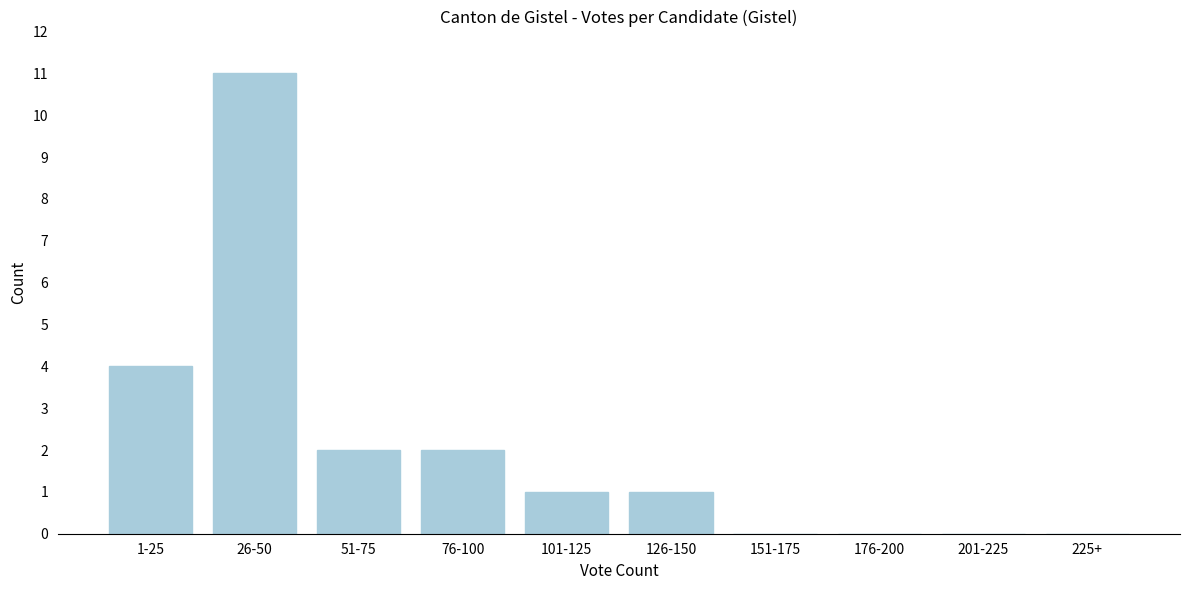

Reading left to right, list all the values displayed in this chart.

1-25=4	26-50=11	51-75=2	76-100=2	101-125=1	126-150=1	151-175=0	176-200=0	201-225=0	225+=0